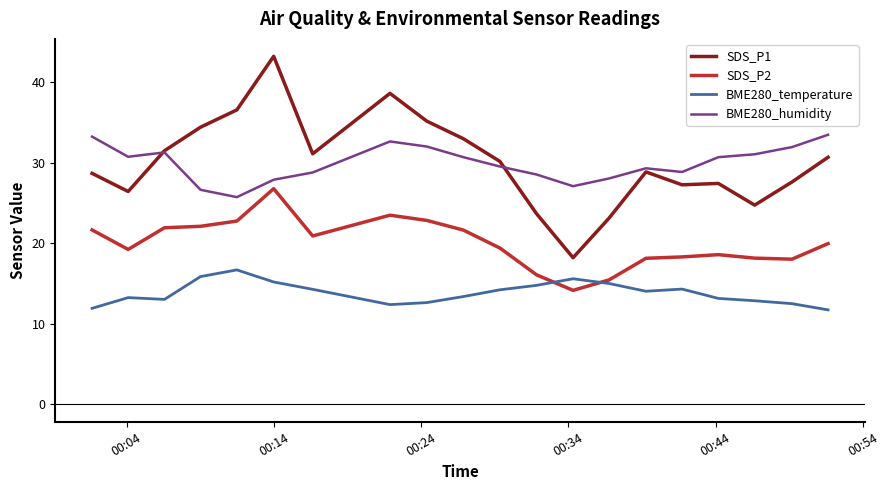

Which series has the largest range (max minus min)?

SDS_P1